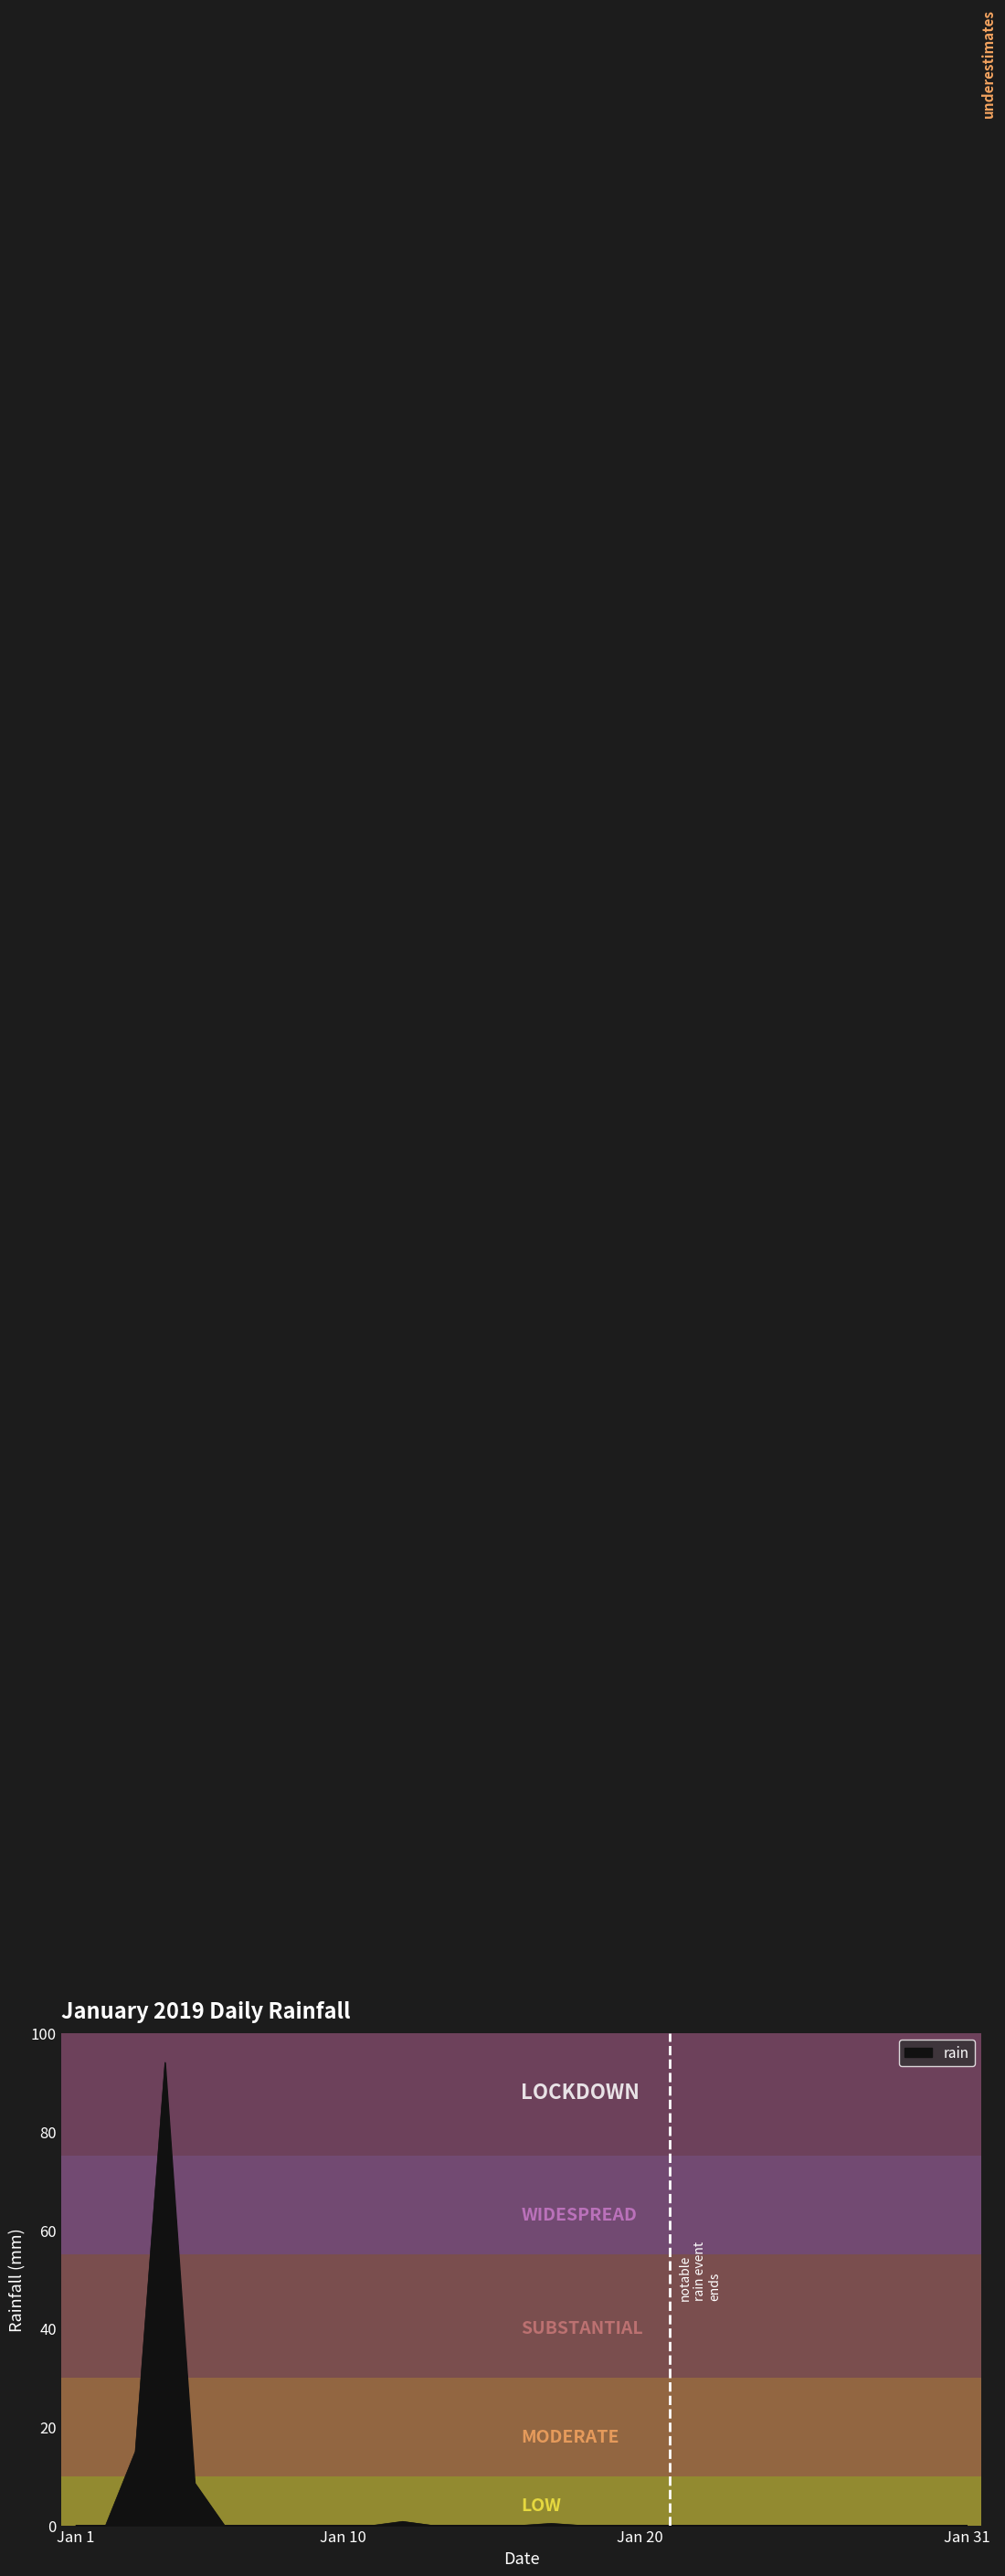

Does the chart display data point markers on the line(s)?

No